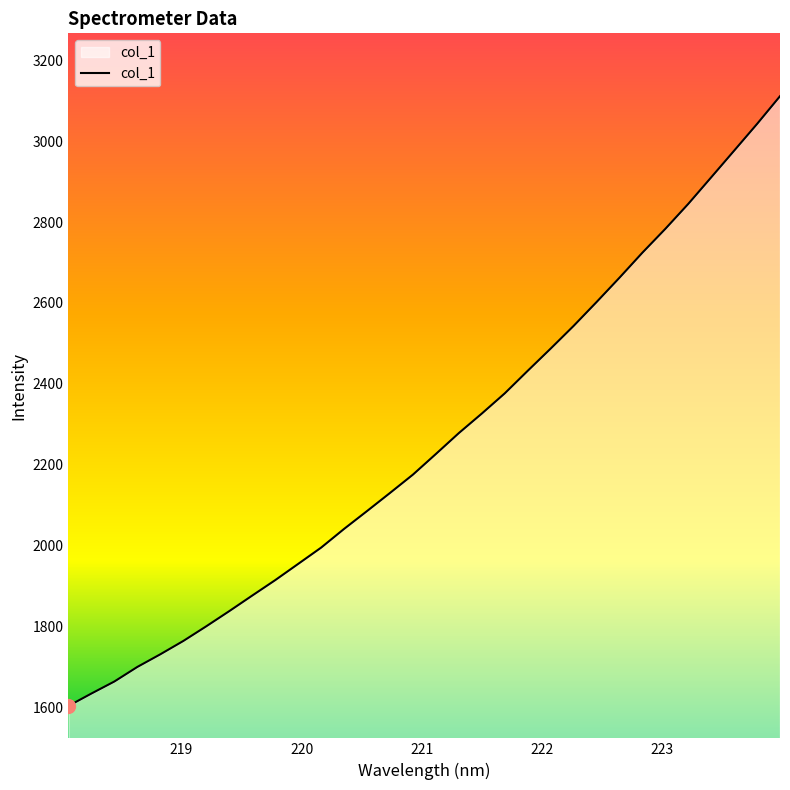

How many lines are shown in the chart?

1